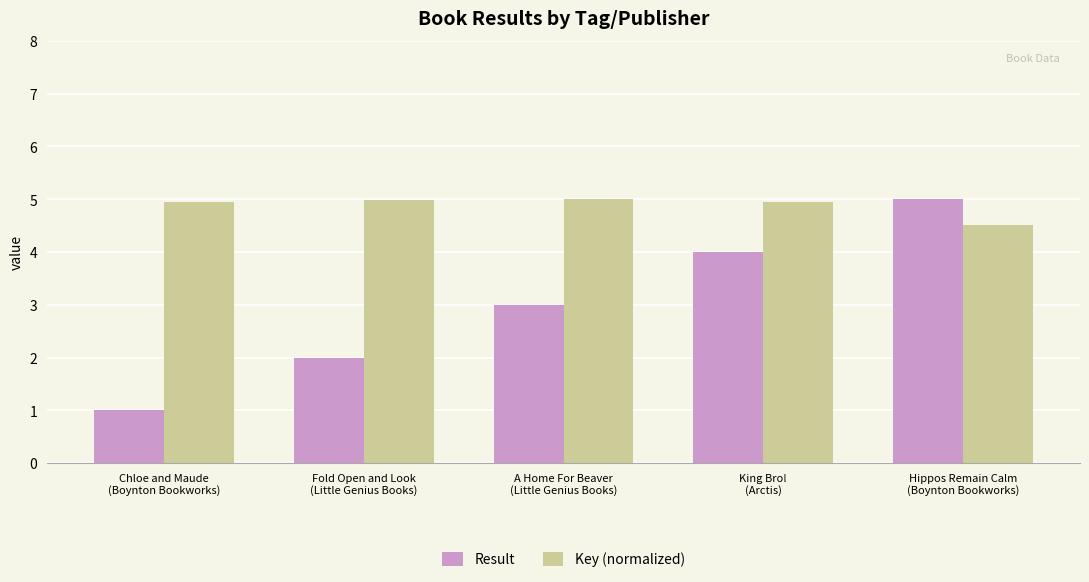

What is the sum of all Key (normalized) values?

24.4